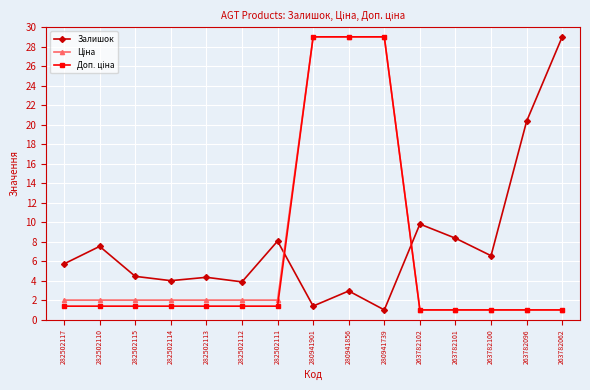

In Залишок, how many points are lower than both neighbors (excluding endpoints)?

5